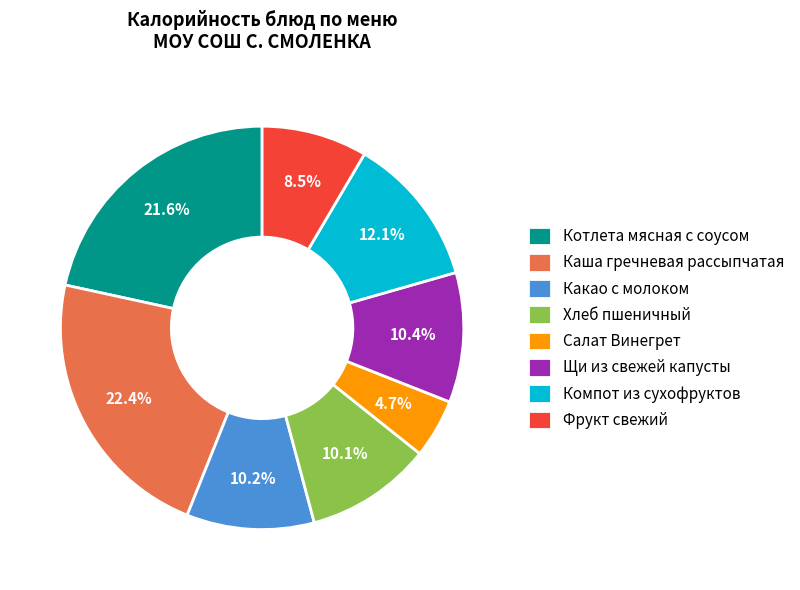

How many slices are in this pie chart?

8